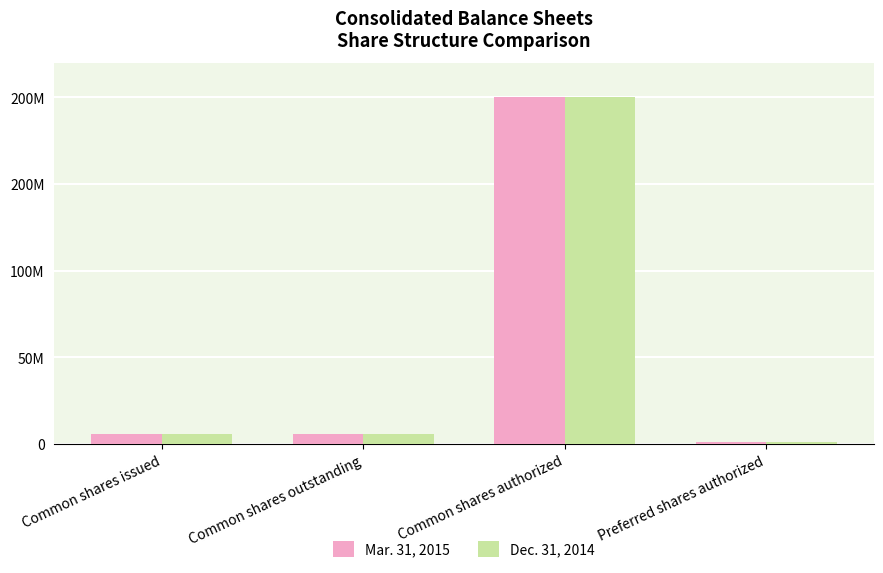

What are all the series names shown in the legend?

Mar. 31, 2015, Dec. 31, 2014